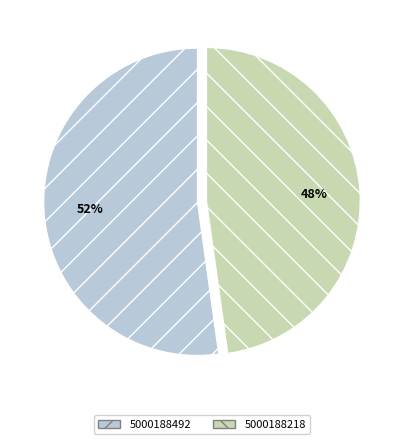

Between 5000188218 and 5000188492, which is larger?

5000188492